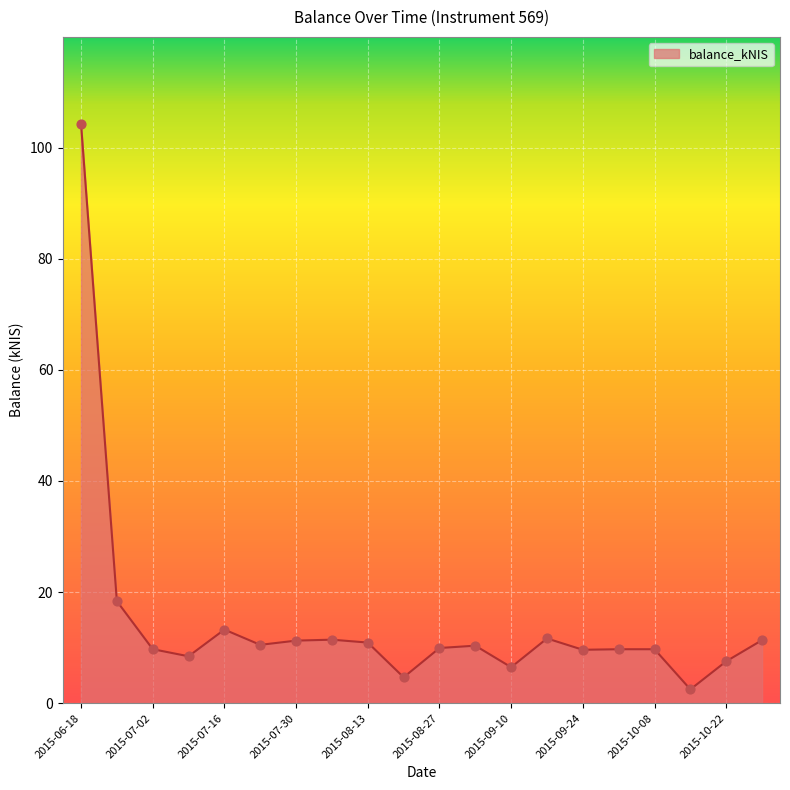

What is the difference between the maximum and minimum values?

101.8